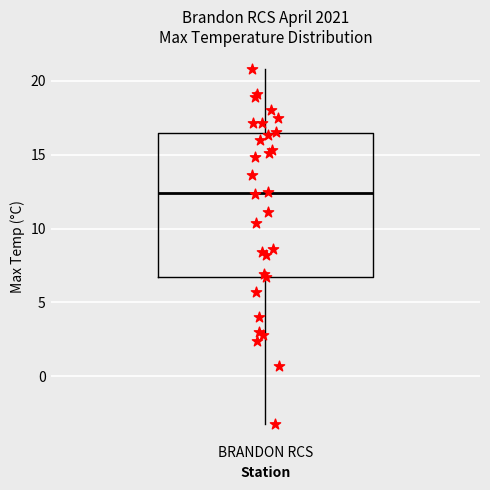

Transcribe this box plot: give where the median line is, the range the box spans, and where the two whiskers end, as read against the y-axis. The values are not printed on the chart, so give them approximately, as read against the axis.

median 12.5, box 7.0 to 16.5, whiskers -3.0 to 21.0